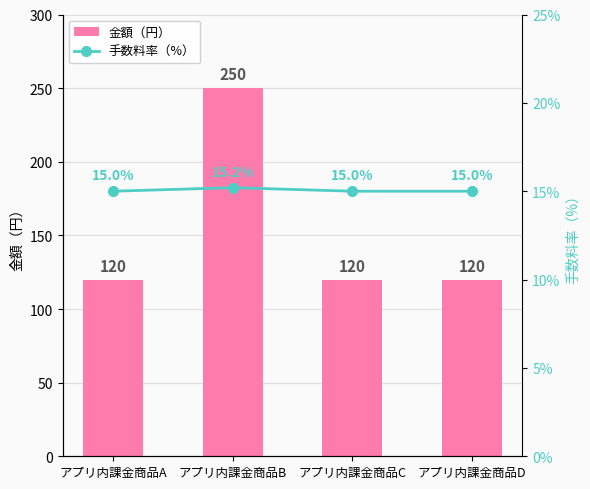

Which label corresponds to the largest value in the chart?

アプリ内課金商品B